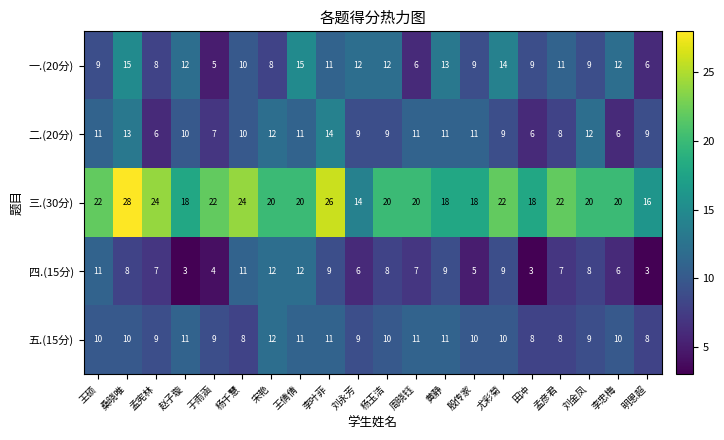

What is the difference between the highest and lowest values at 杨千慧?

16